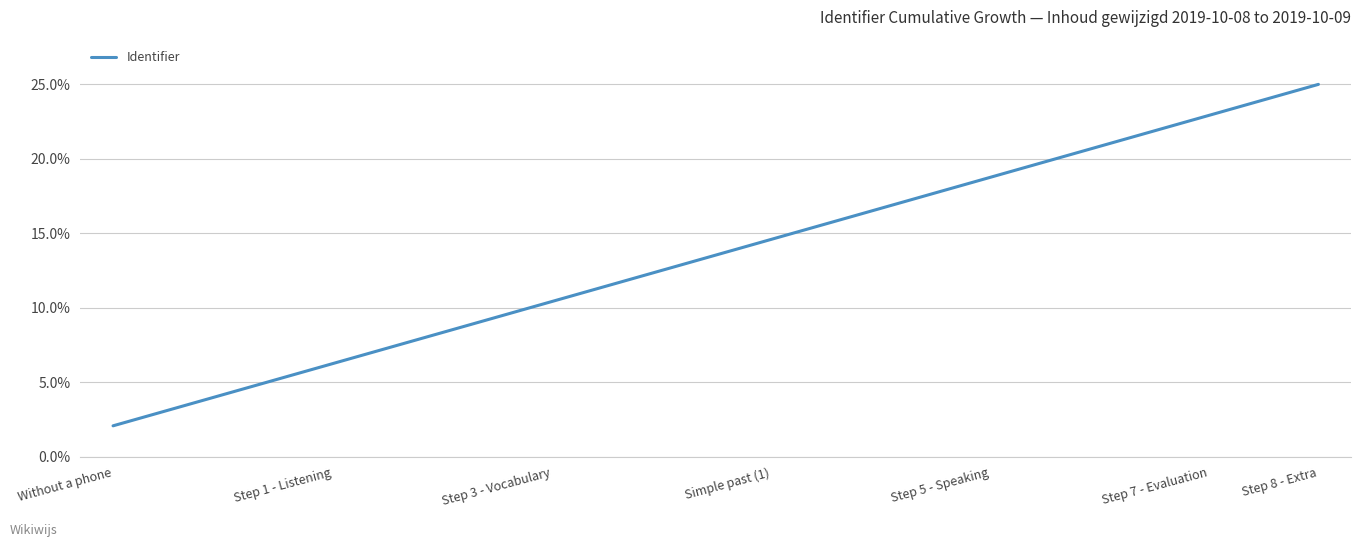

What is the greatest value displayed?

25.0